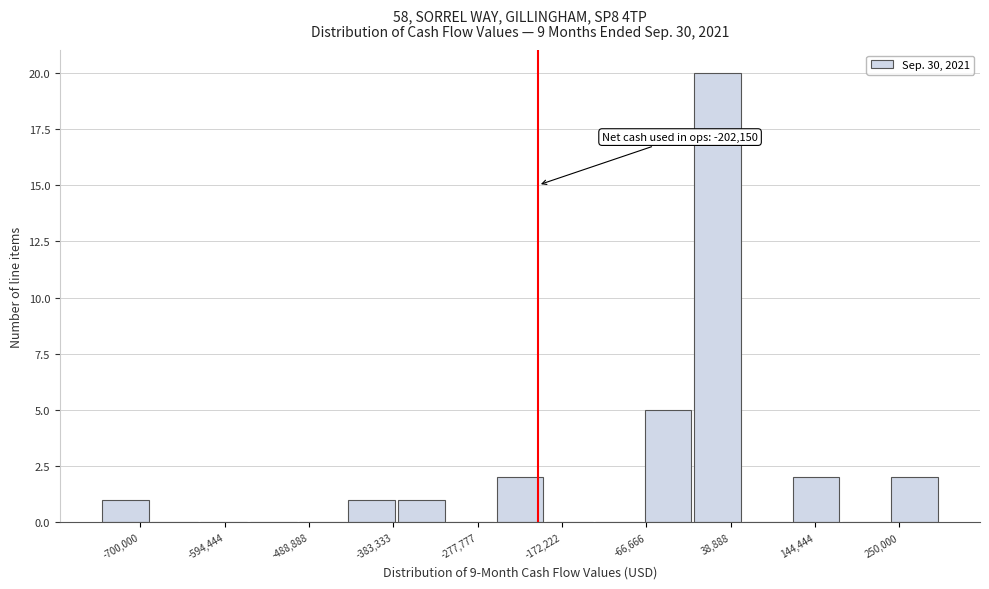

Read against the x-axis, roughly where is the centre of the tallest bar?

20000